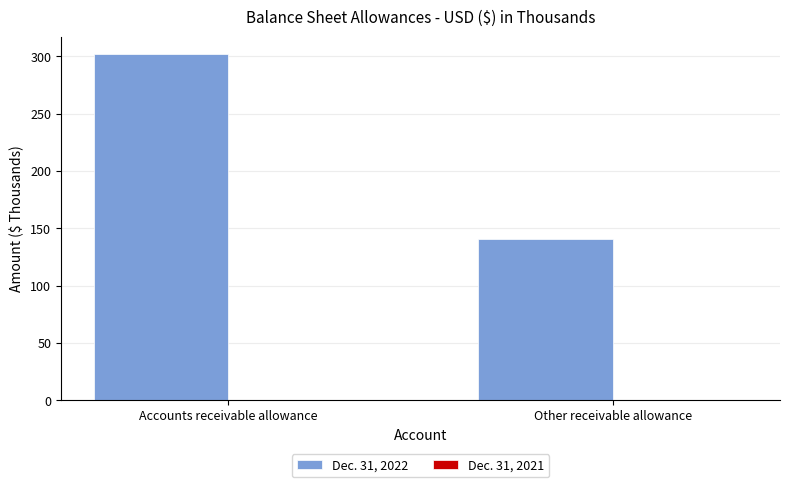

Reading left to right, what are all the values shown in this chart?

Accounts receivable allowance=302	Other receivable allowance=141